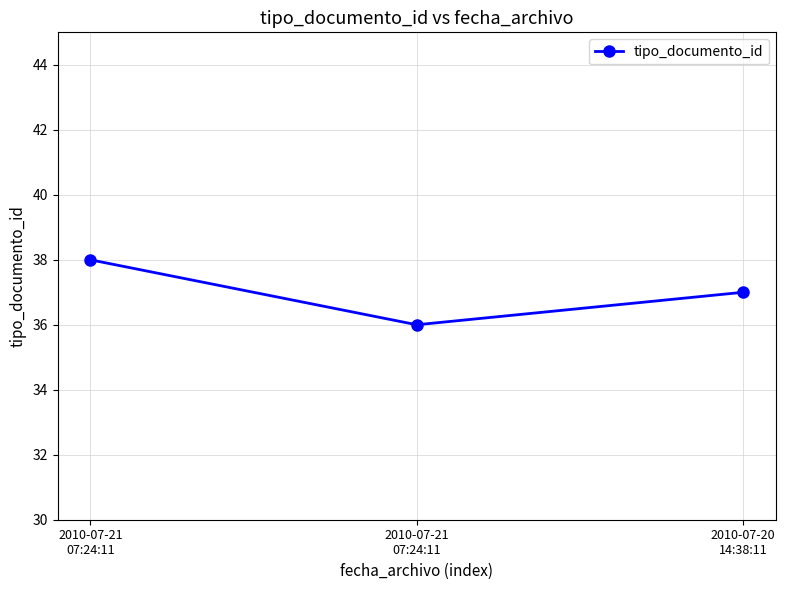

What is the smallest value displayed?

36